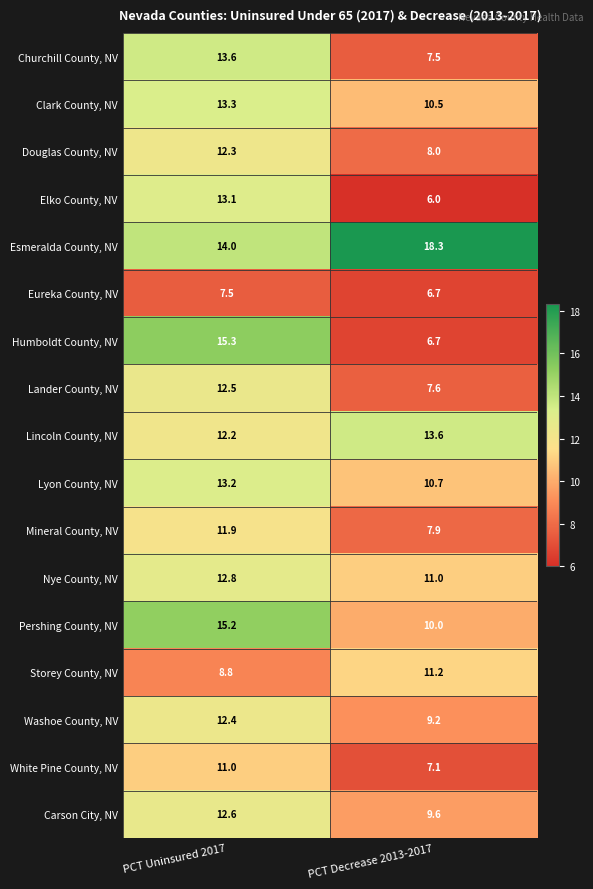

List the labels in order of Lincoln County, NV value, smallest first.

PCT Uninsured 2017, PCT Decrease 2013-2017